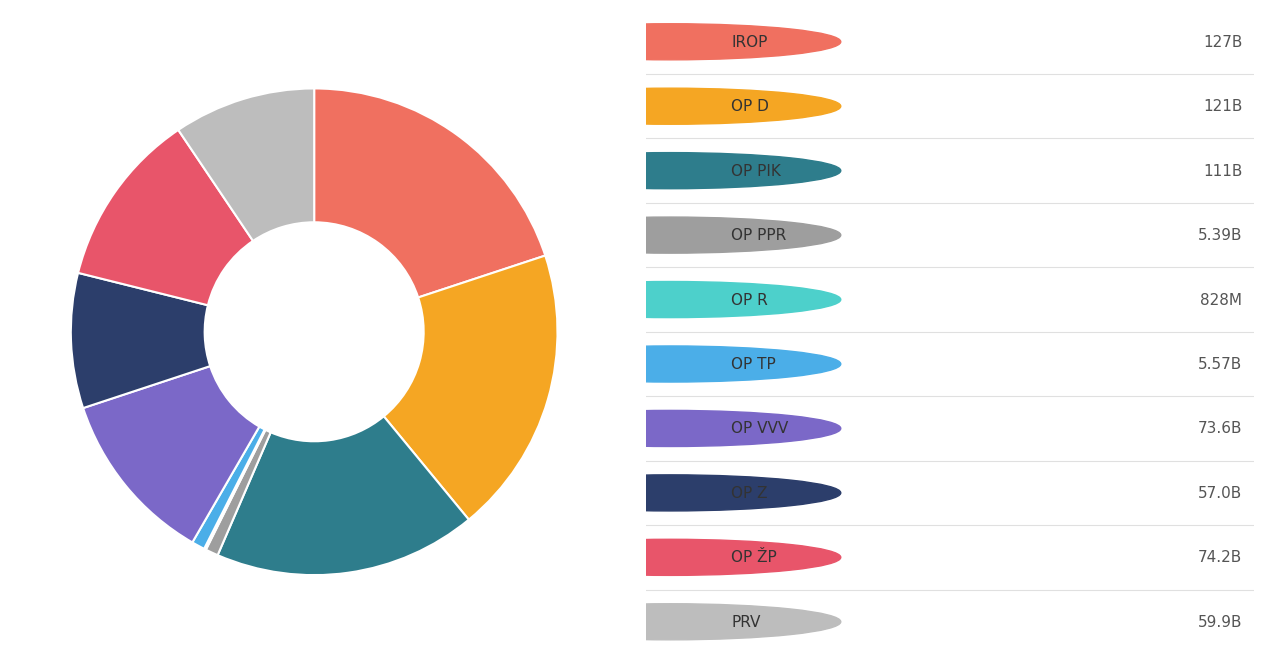

To the nearest percent, what is the average slice percentage?

10%